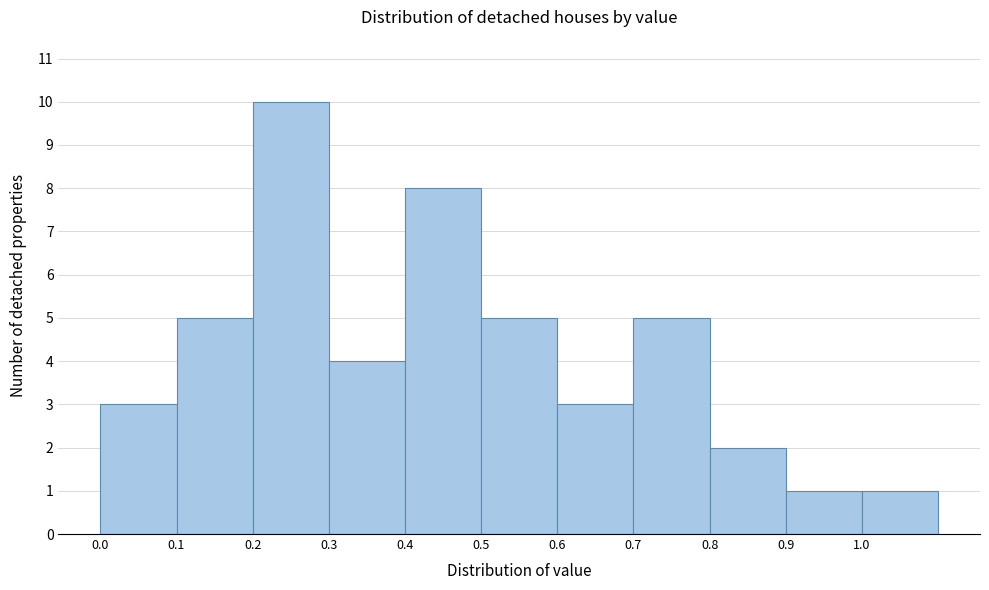

Reading left to right, list every bar in this chart as the range it spans on the x-axis followed by its height. The values are not printed on the chart, so give them approximately, as read against the axis.

0.0 to 0.1: 3
0.1 to 0.2: 5
0.2 to 0.3: 10
0.3 to 0.4: 4
0.4 to 0.5: 8
0.5 to 0.6: 5
0.6 to 0.7: 3
0.7 to 0.8: 5
0.8 to 0.9: 2
0.9 to 1.0: 1
1.0 to 1.1: 1